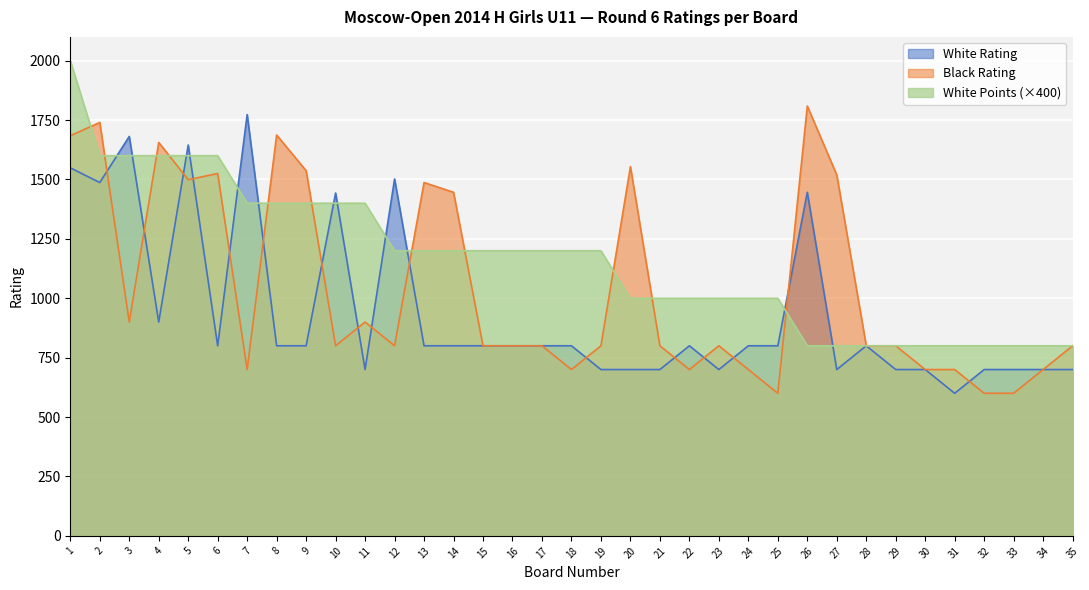

Between 19 and 3, which is larger?

3